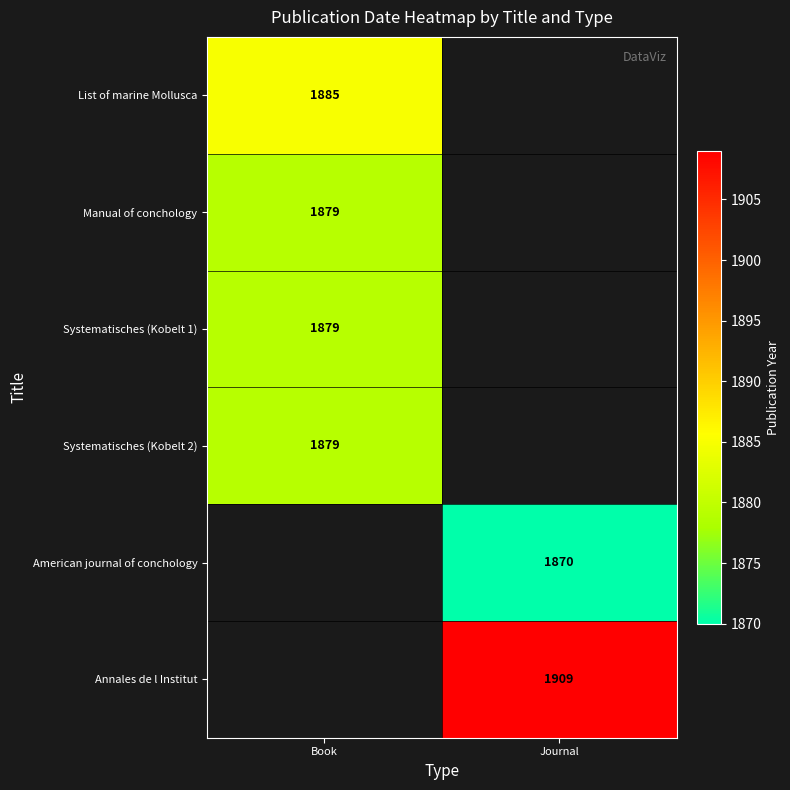

Is it true that Systematisches (Kobelt 1) equals 1879 at Book?

True